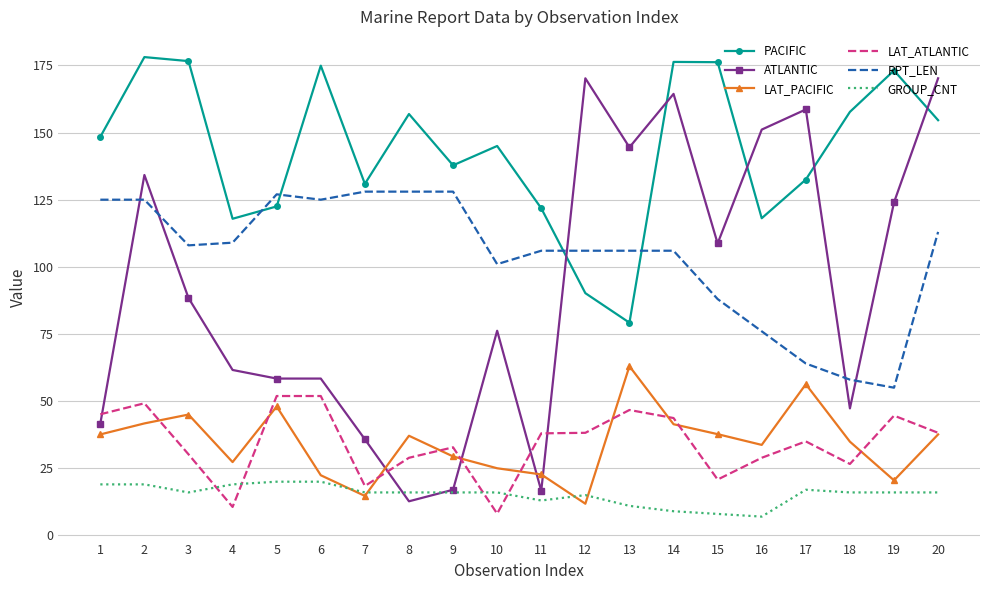

What is the greatest value displayed?

178.1